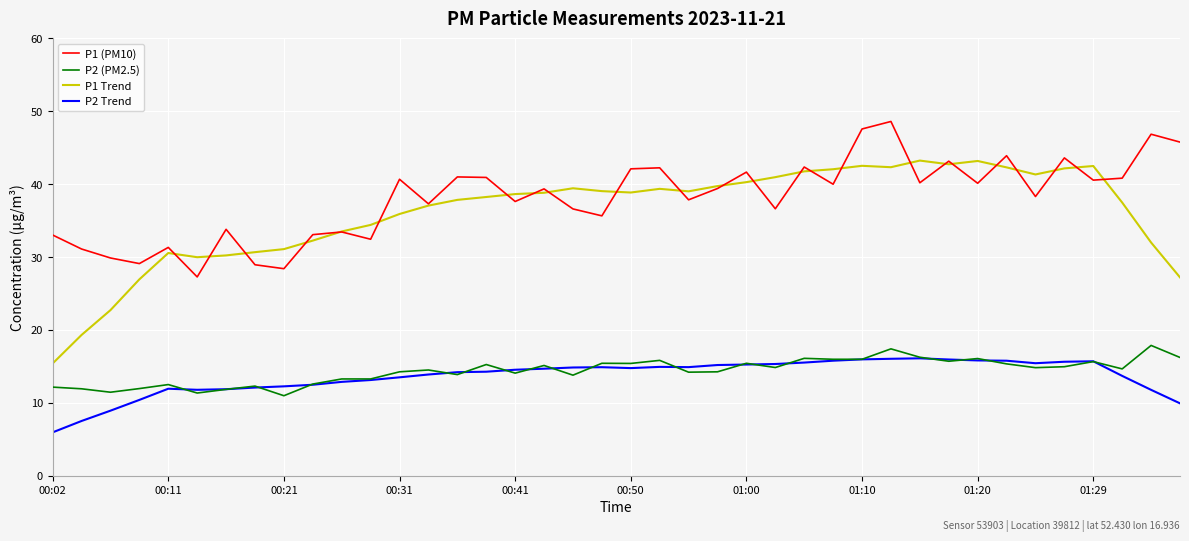

What is the maximum value shown in the chart?

48.6